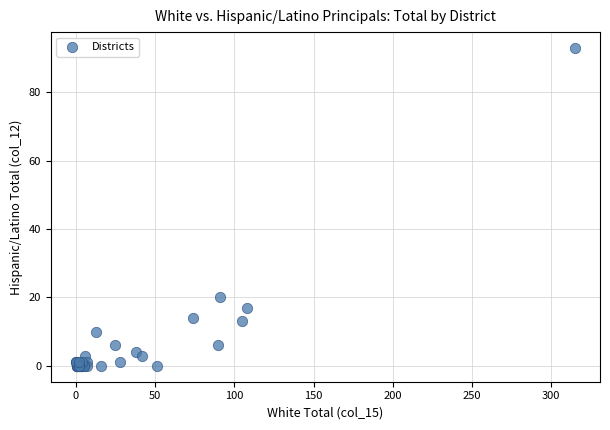

What Y value in the scatter plot is closest to 46?

20